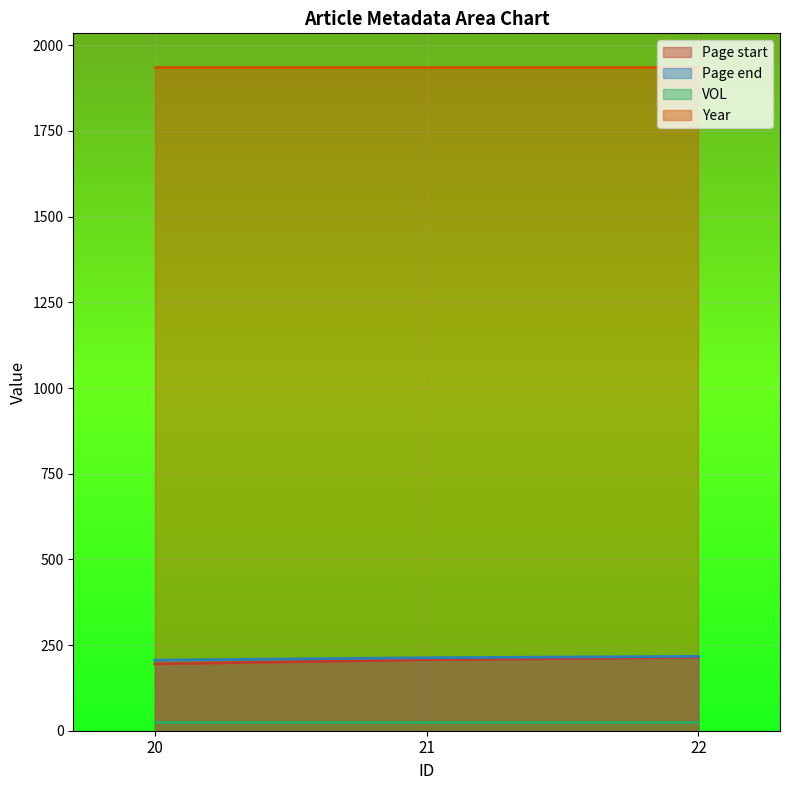

Is it true that Page end equals 213 at 21?

True